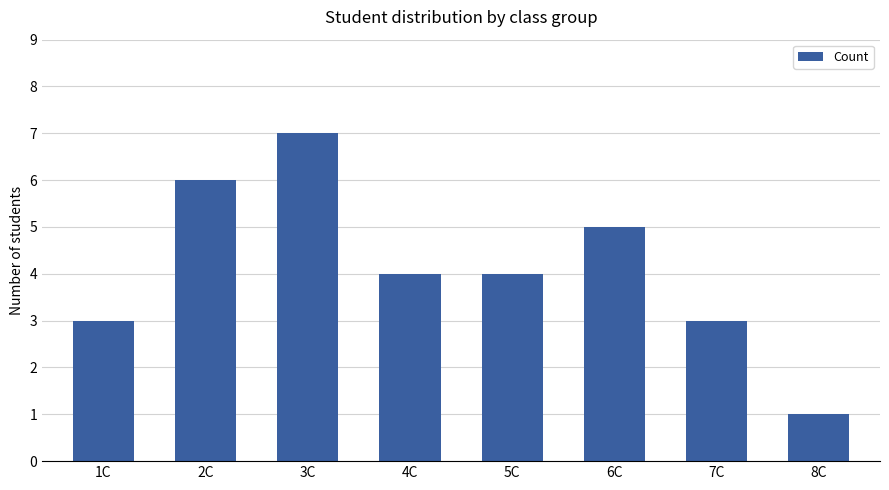

Between 2C and 6C, which is larger?

2C